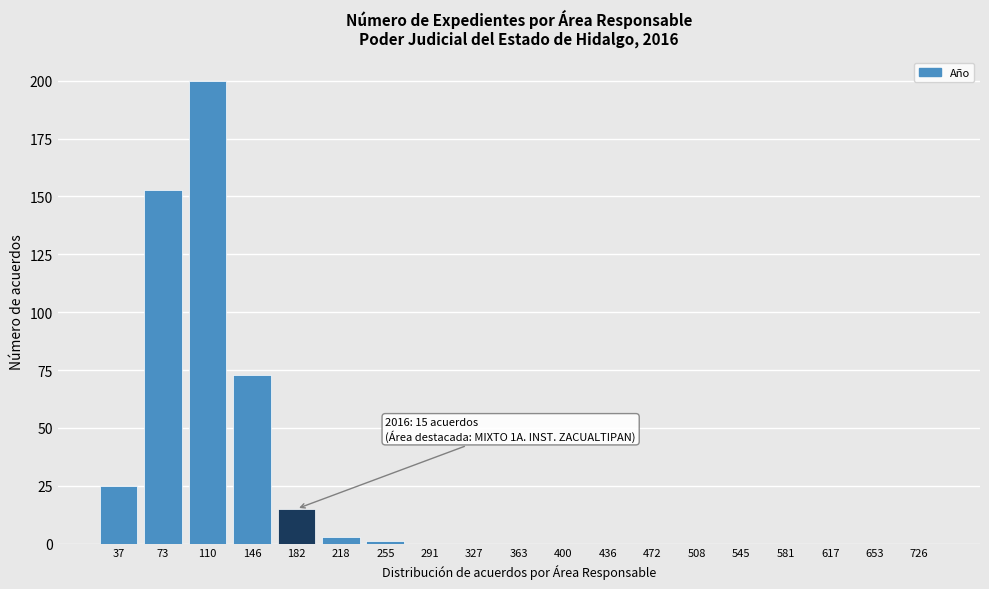

Reading left to right, transcribe all the data shown in this chart.

37=25	73=153	110=200	146=73	182=15	218=3	255=1	291=0	327=0	363=0	400=0	436=0	472=0	508=0	545=0	581=0	617=0	653=0	726=0